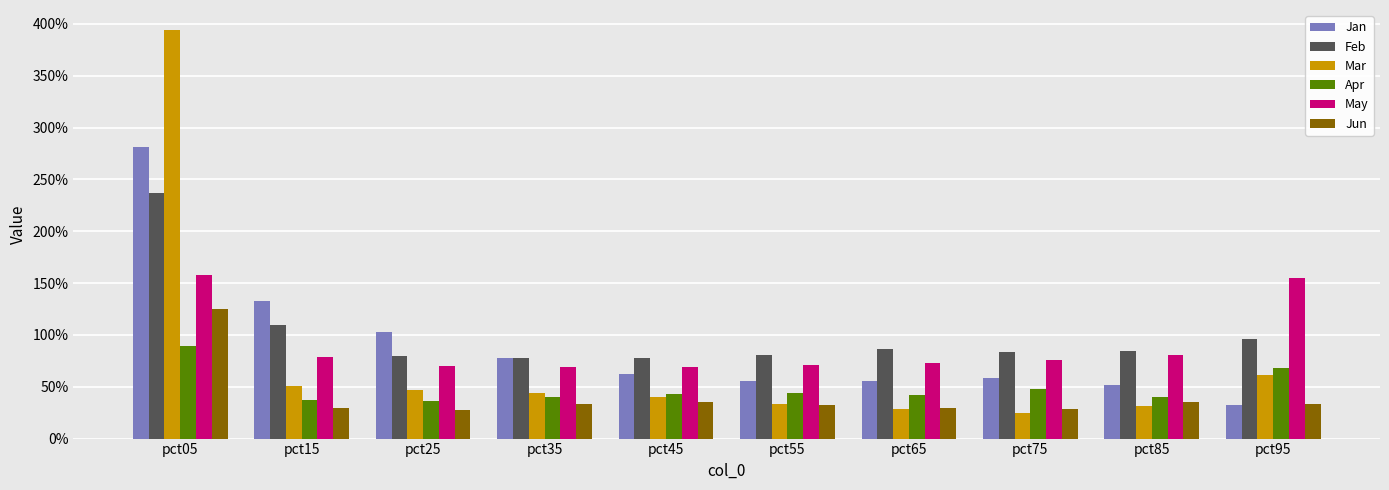

What is the difference between the maximum and minimum values in the May series?

0.9